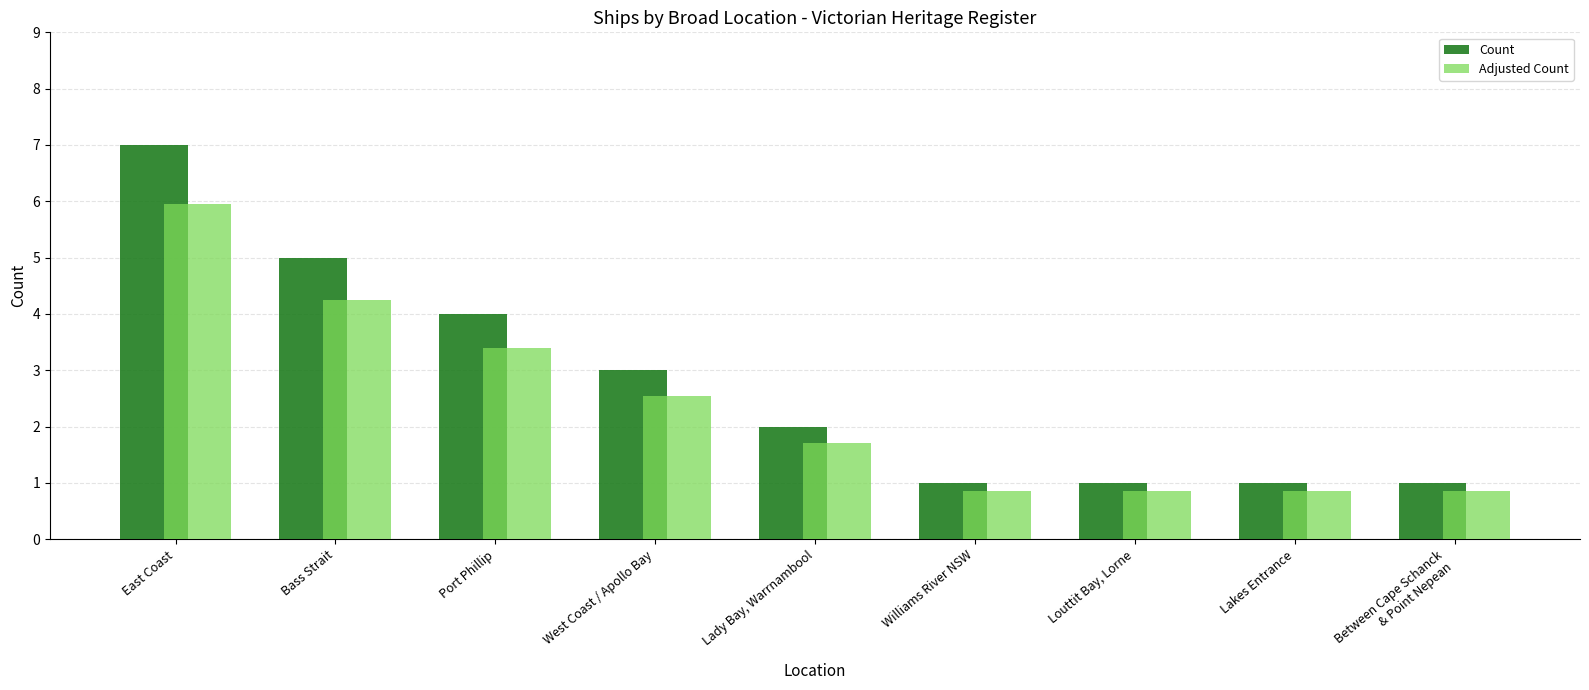

Count the number of data series in this chart.

2